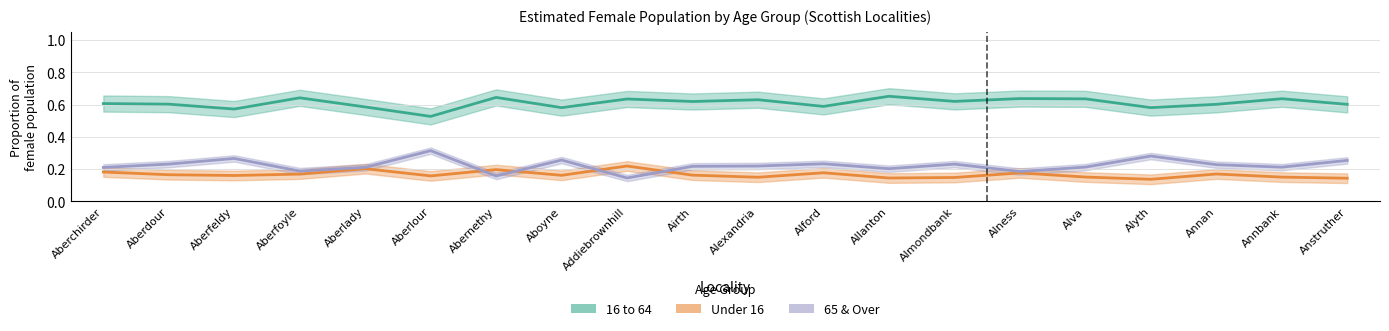

Reading right to left, what are all the values shown in this chart?

16 to 64: 0.6	0.6	0.6	0.6	0.6	0.6	0.6	0.7	0.6	0.6	0.6	0.6	0.6	0.6	0.5	0.6	0.6	0.6	0.6	0.6
Under 16: 0.1	0.2	0.2	0.1	0.2	0.2	0.1	0.1	0.2	0.1	0.2	0.2	0.2	0.2	0.2	0.2	0.2	0.2	0.2	0.2
65 & Over: 0.3	0.2	0.2	0.3	0.2	0.2	0.2	0.2	0.2	0.2	0.2	0.1	0.3	0.2	0.3	0.2	0.2	0.3	0.2	0.2